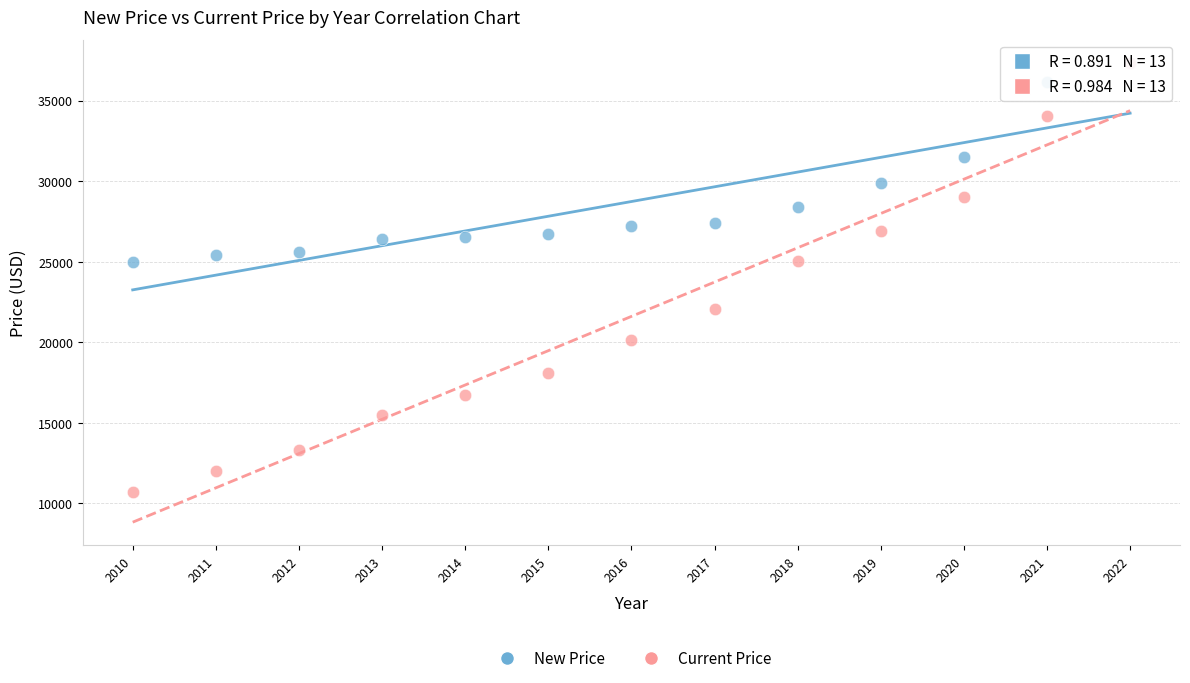

What are all the series names shown in the legend?

New Price, Current Price